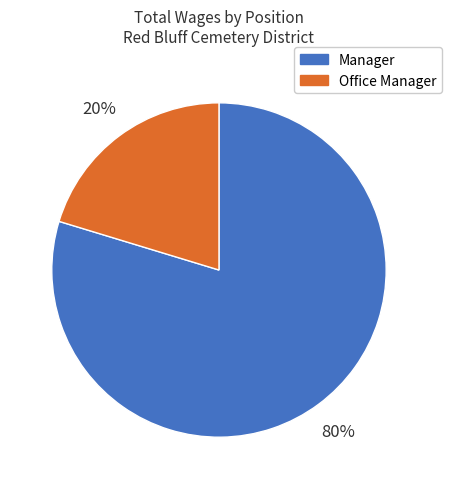

The Manager slice represents 80% of the pie. True or false?

True